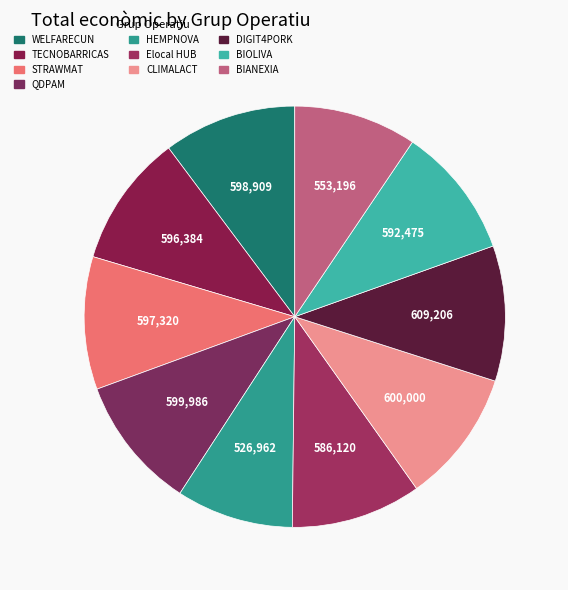

To the nearest percent, what is the combined percentage of Elocal HUB and BIANEXIA?

19%